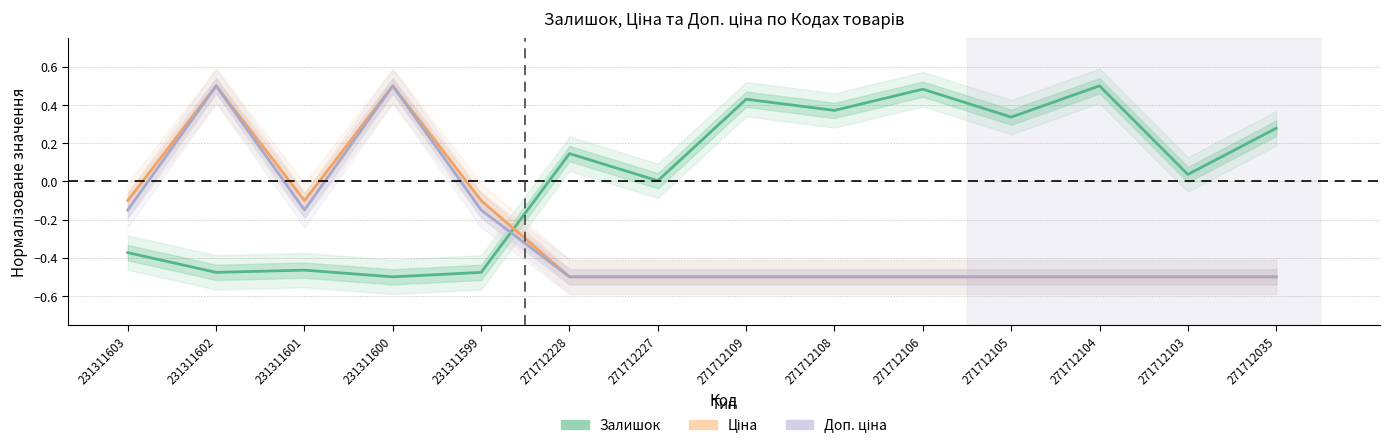

At which label does Залишок reach its peak?

271712104